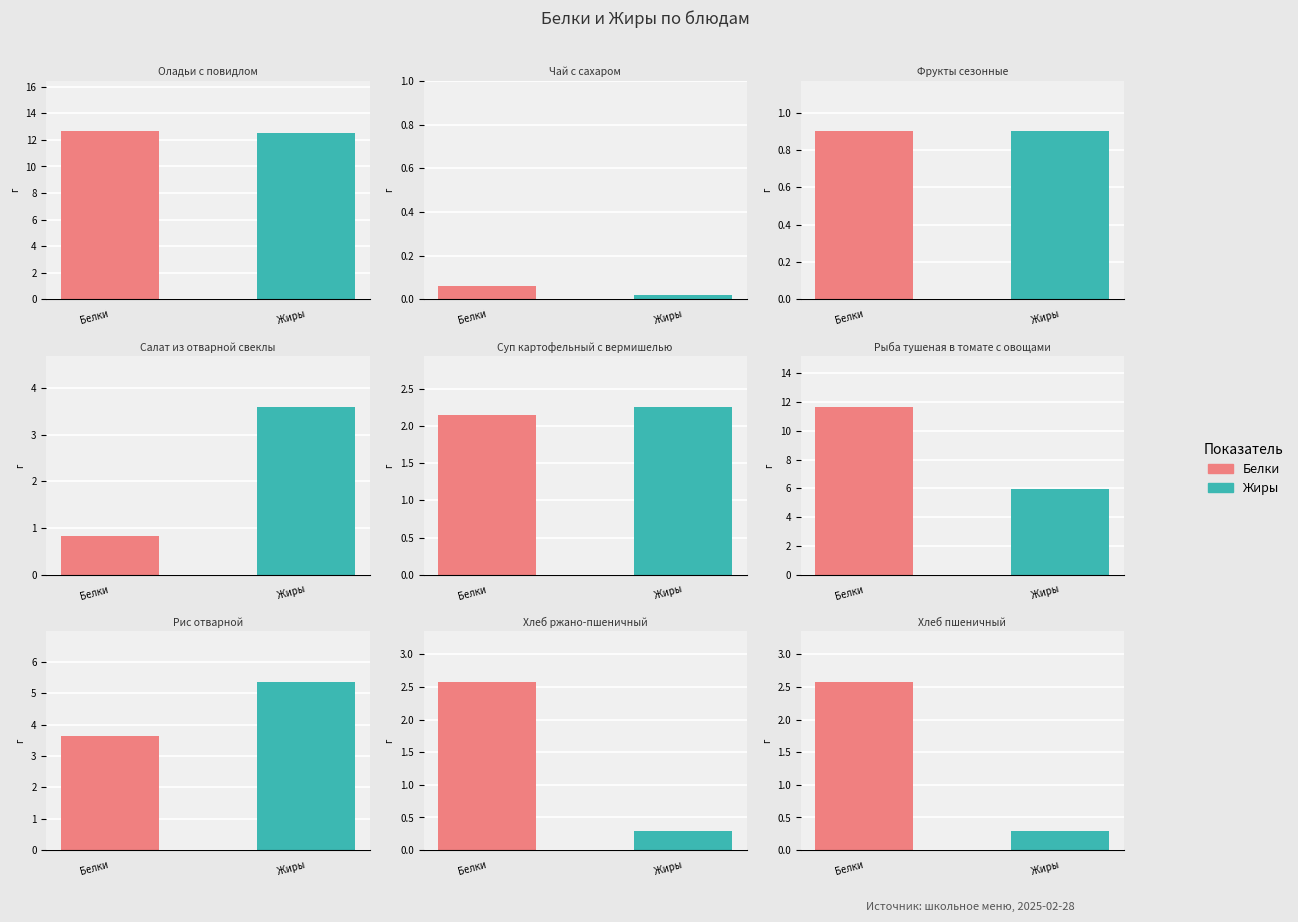

What are all the series names shown in the legend?

Белки, Жиры